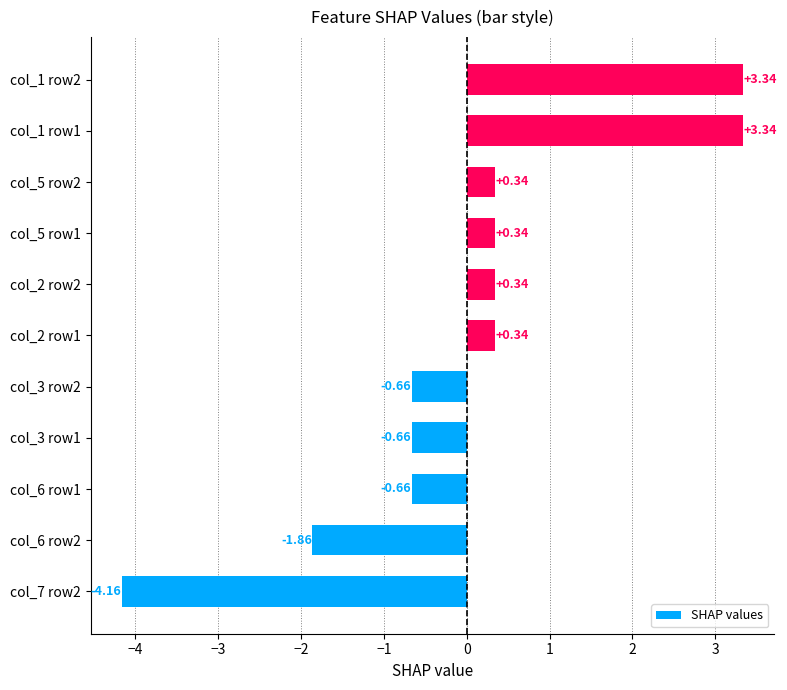

What is the change in value from col_3 row1 to col_1 row2?

+4.0